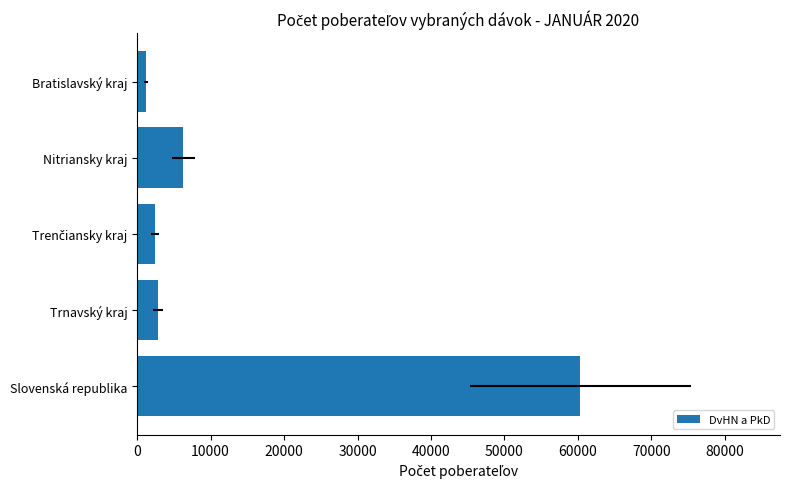

What is the difference between the maximum and minimum values?

59105